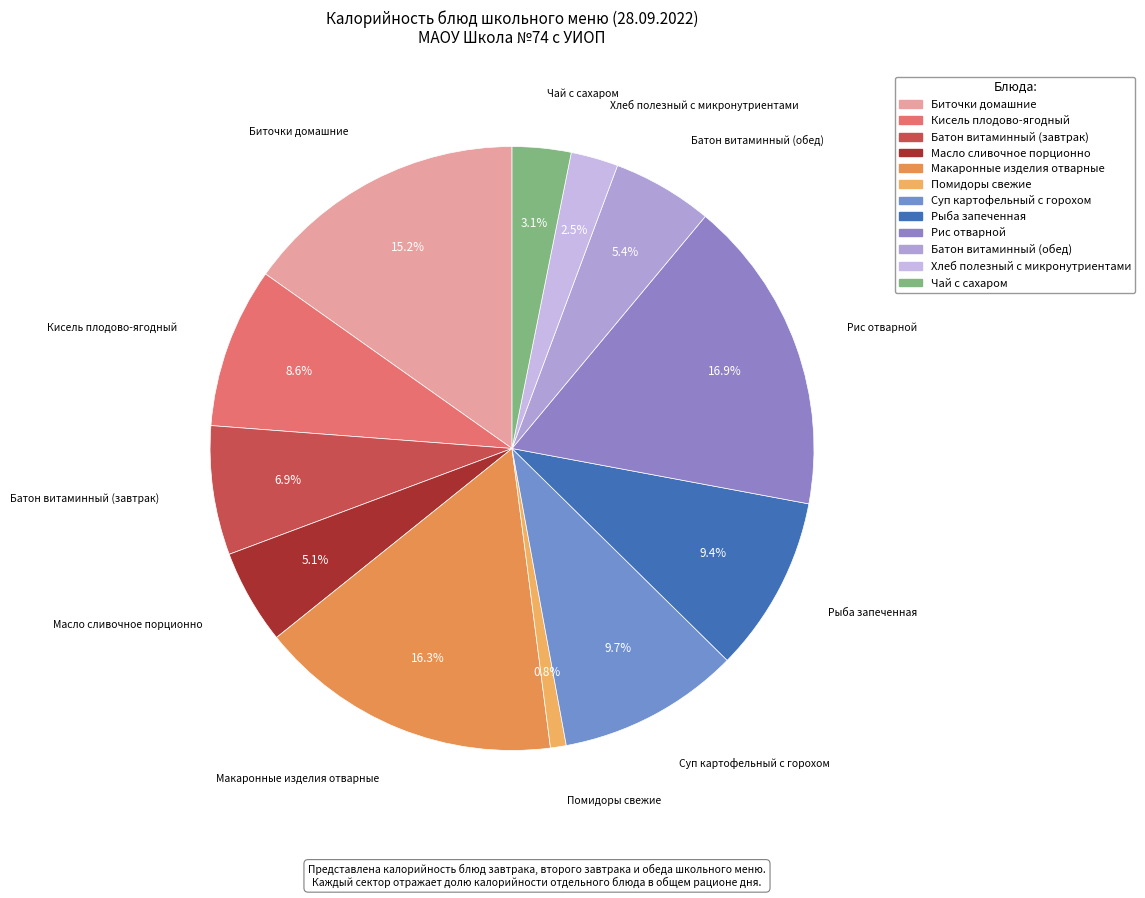

Is there any slice that represents more than half of the pie?

No